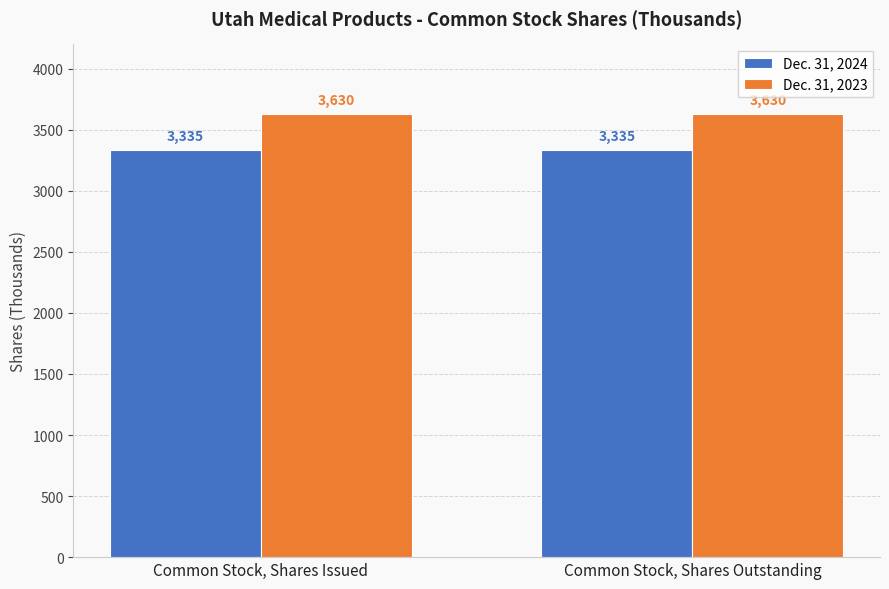

What is the difference between the highest and lowest values at Common Stock, Shares Issued?

295